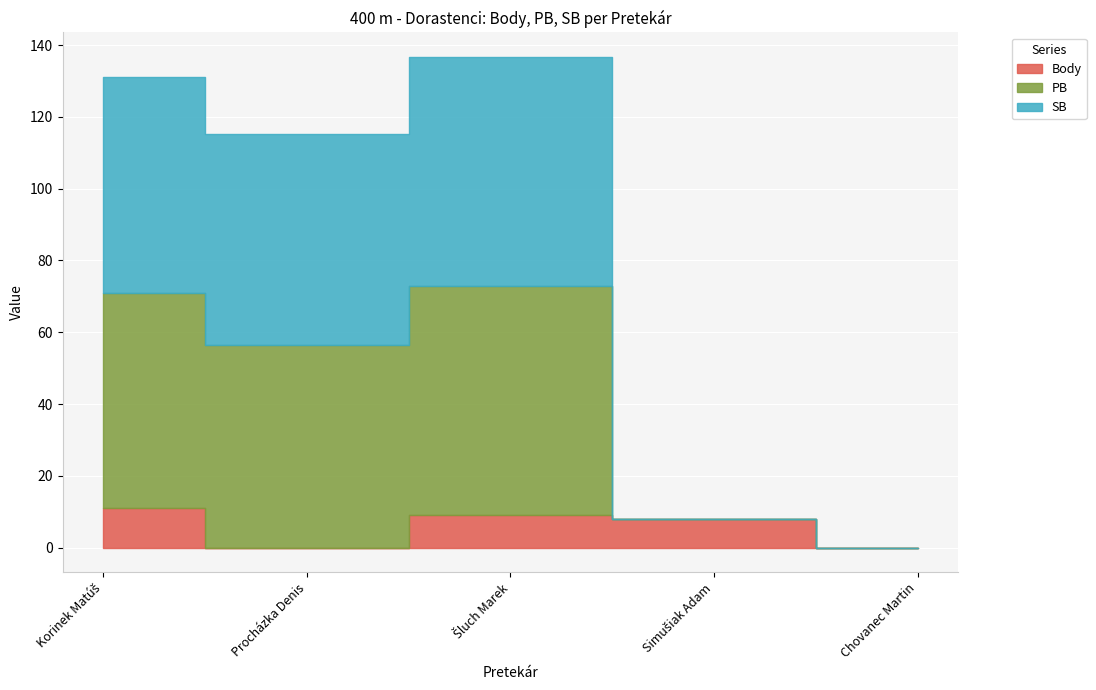

Reading right to left, extract all data points from this chart.

Body: 0.0	8.0	9.0	0.0	11.0
PB: 0.0	0.0	63.9	56.5	60.0
SB: 0.0	0.0	63.9	58.8	60.0